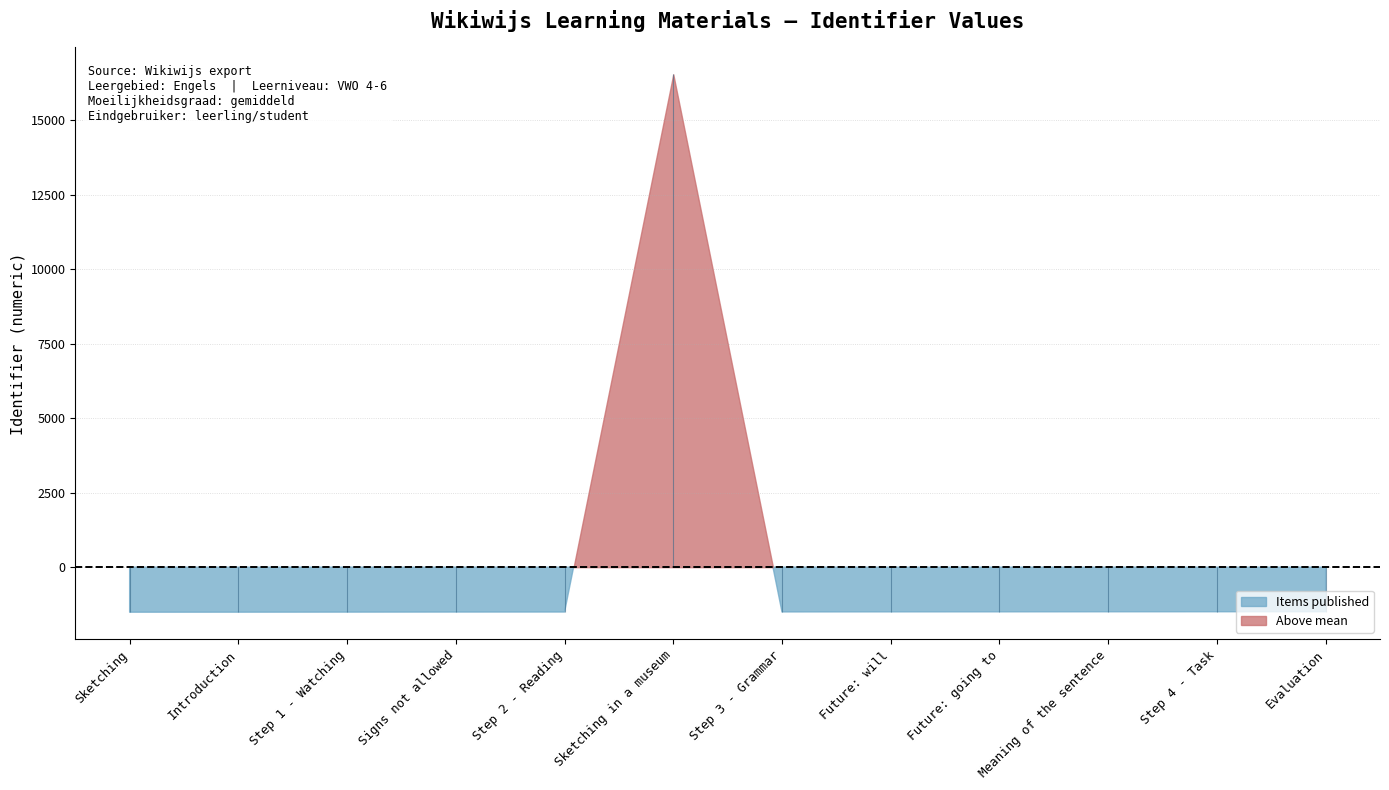

Does the chart display data point markers on the line(s)?

No